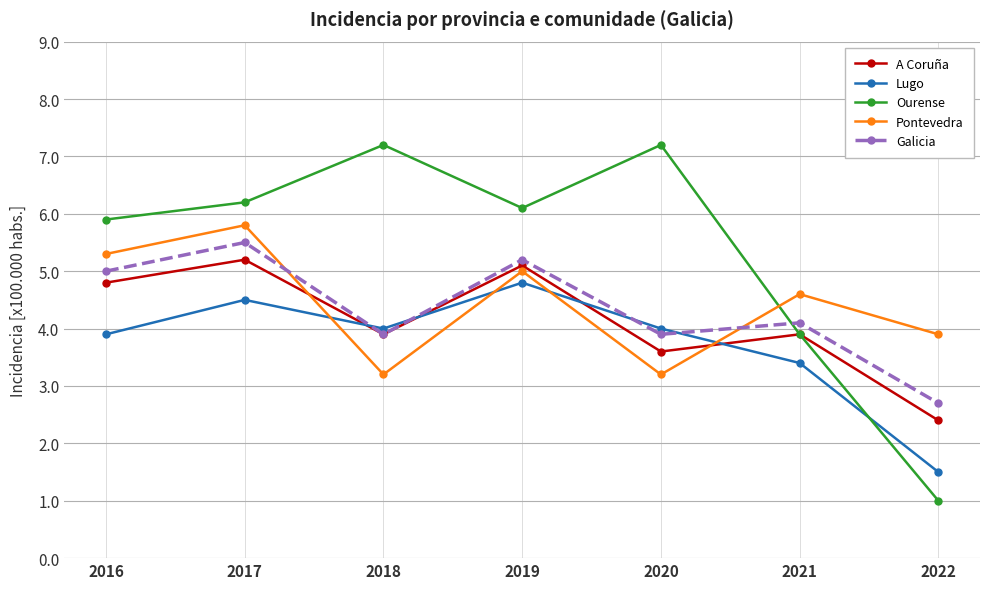

Which label corresponds to the smallest value in the chart?

2022